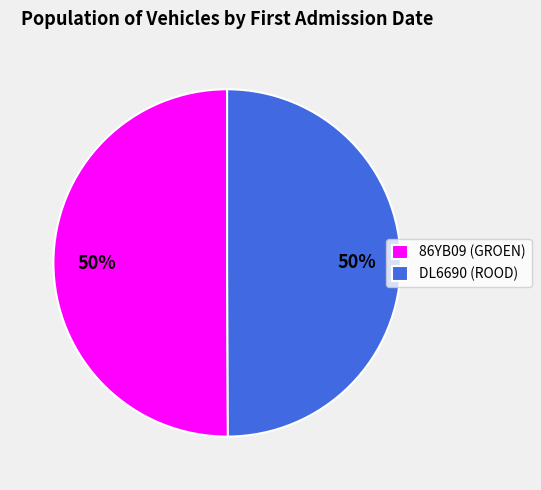

To the nearest percent, what is the average slice percentage?

50%